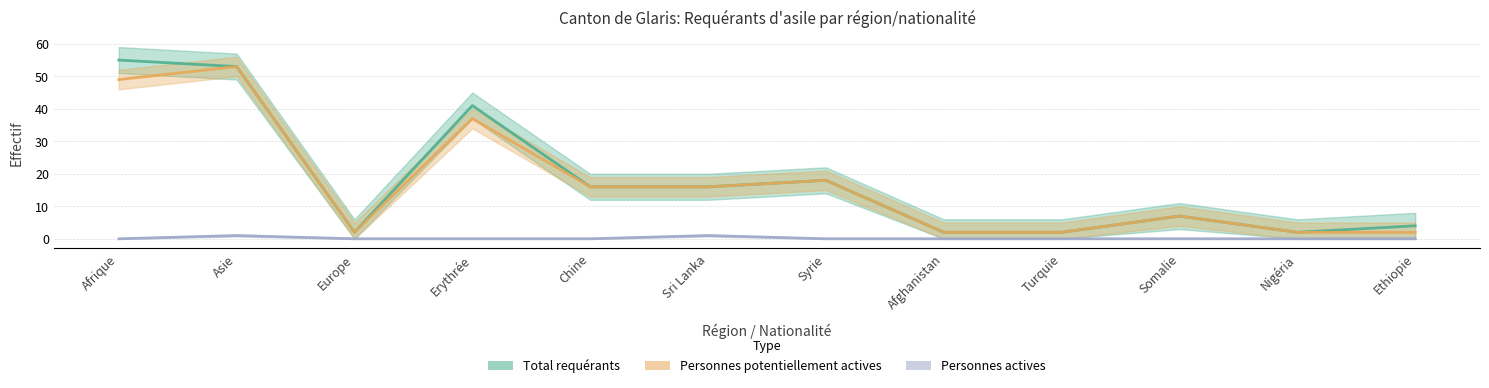

List the labels in order of Personnes potentiellement actives value, largest first.

Asie, Afrique, Erythrée, Syrie, Chine, Sri Lanka, Somalie, Europe, Afghanistan, Turquie, Nigéria, Ethiopie